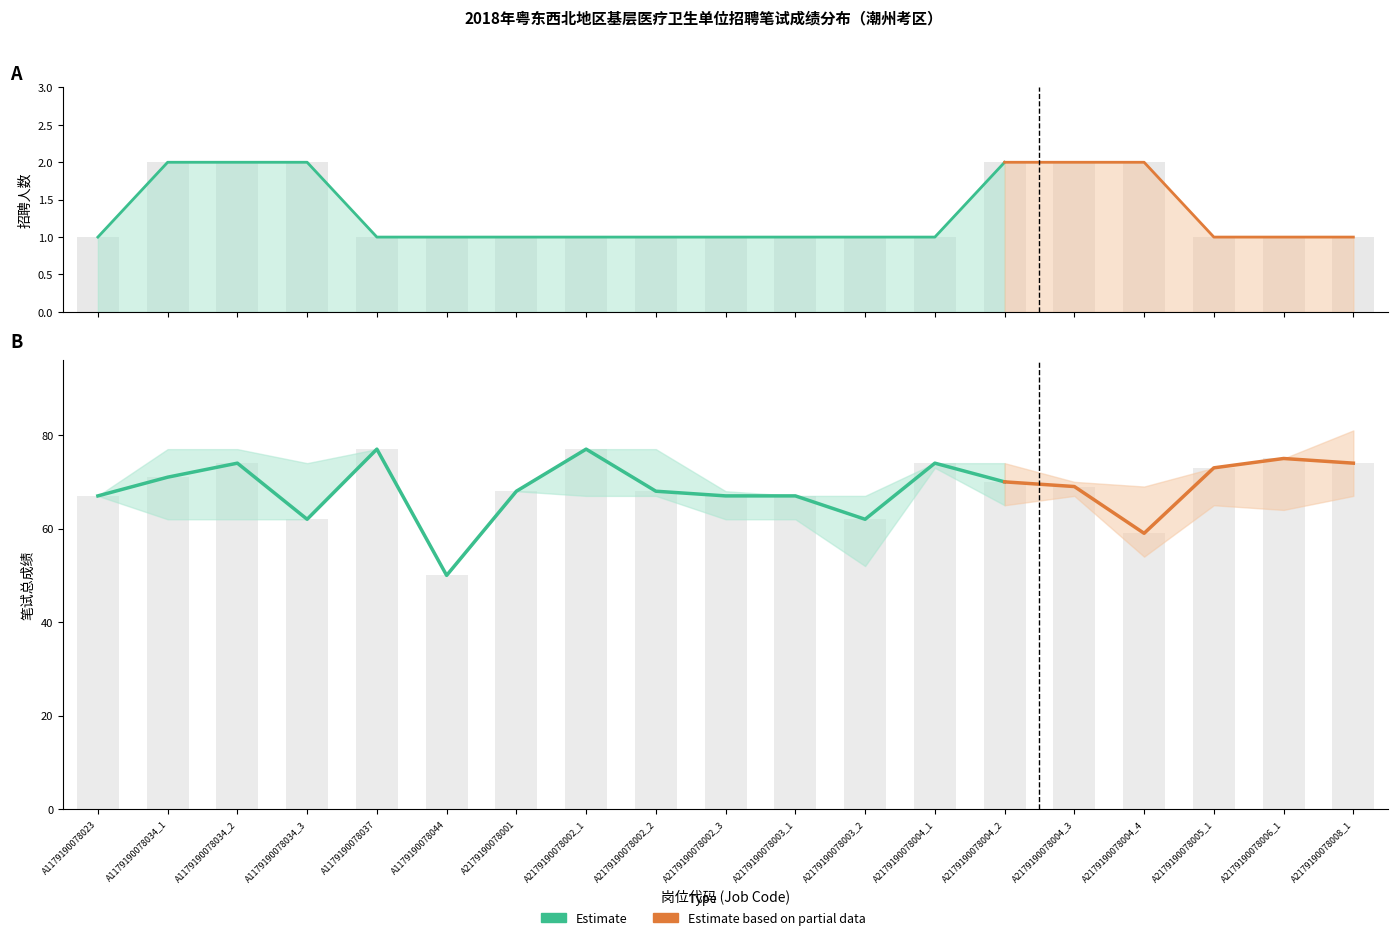

Reading left to right, what are all the values shown in this chart?

招聘人数: A1179190078023=1	A1179190078034_1=2	A1179190078034_2=2	A1179190078034_3=2	A1179190078037=1	A1179190078044=1	A2179190078001=1	A2179190078002_1=1	A2179190078002_2=1	A2179190078002_3=1	A2179190078003_1=1	A2179190078003_2=1	A2179190078004_1=1	A2179190078004_2=2	A2179190078004_3=2	A2179190078004_4=2	A2179190078005_1=1	A2179190078006_1=1	A2179190078008_1=1
笔试总成绩_mean: A1179190078023=67	A1179190078034_1=71	A1179190078034_2=74	A1179190078034_3=62	A1179190078037=77	A1179190078044=50	A2179190078001=68	A2179190078002_1=77	A2179190078002_2=68	A2179190078002_3=67	A2179190078003_1=67	A2179190078003_2=62	A2179190078004_1=74	A2179190078004_2=70	A2179190078004_3=69	A2179190078004_4=59	A2179190078005_1=73	A2179190078006_1=75	A2179190078008_1=74